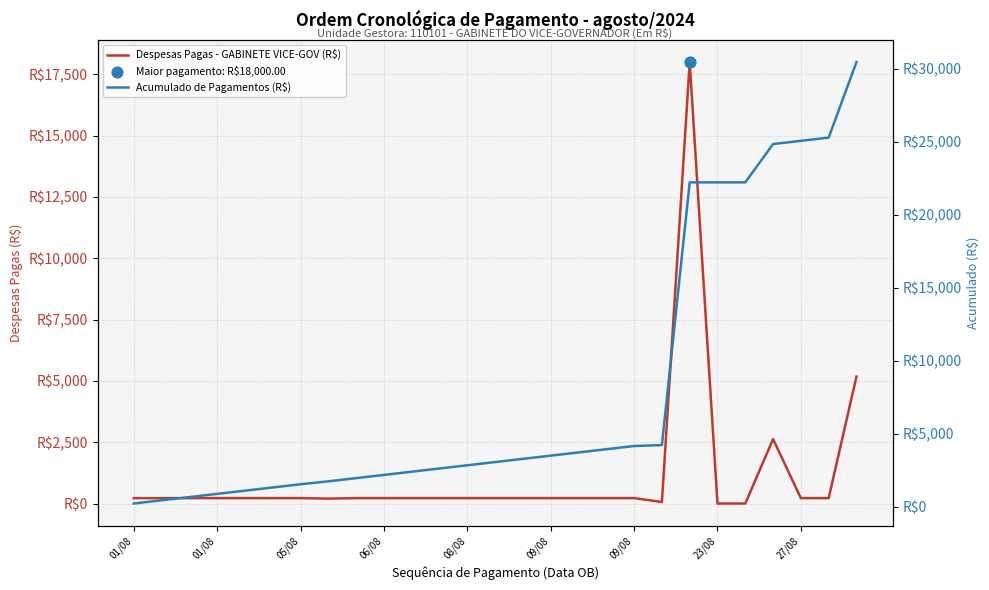

Which series reaches the maximum Y coordinate?

Acumulado de Pagamentos (R$)